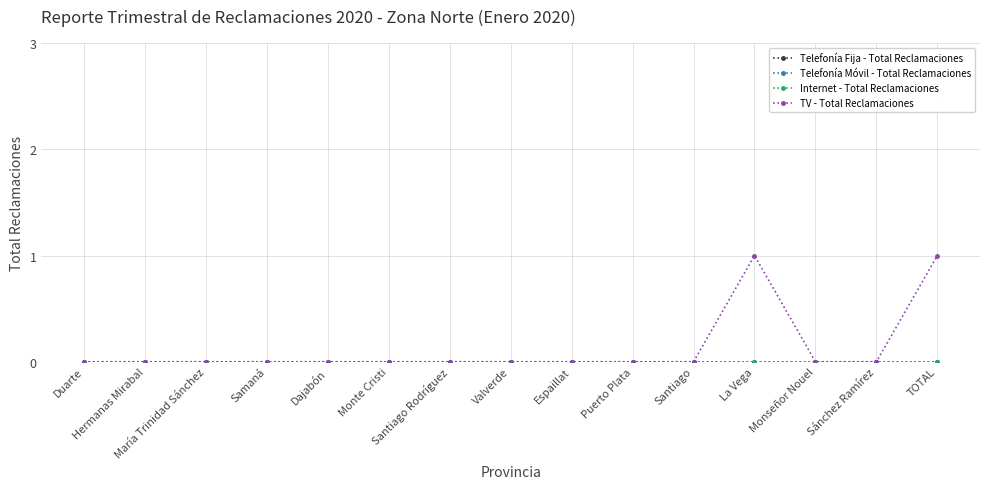

Which series has the largest range (max minus min)?

TV - Total Reclamaciones